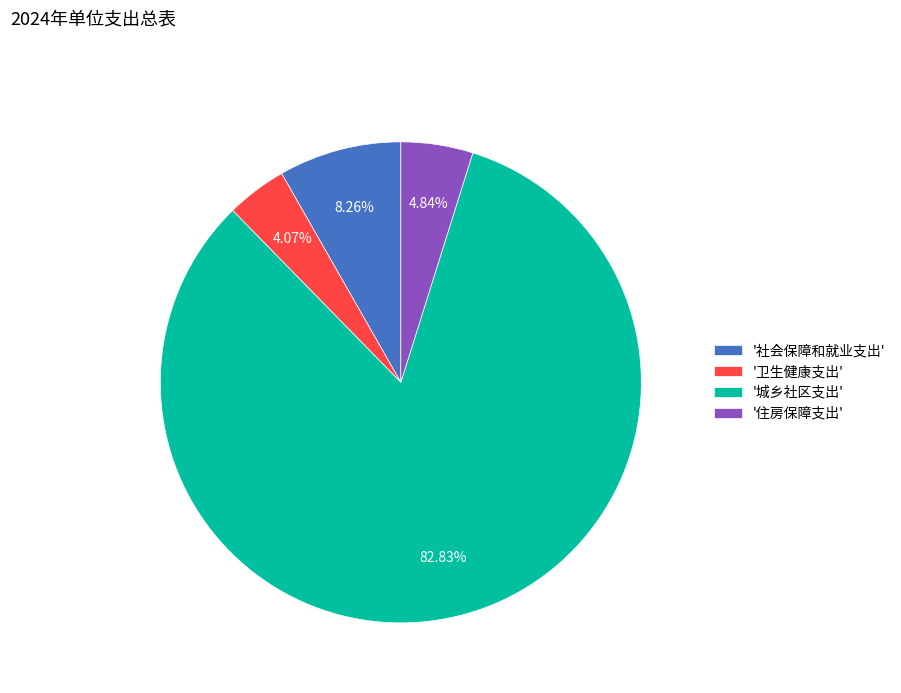

How many segments does this pie chart have?

4